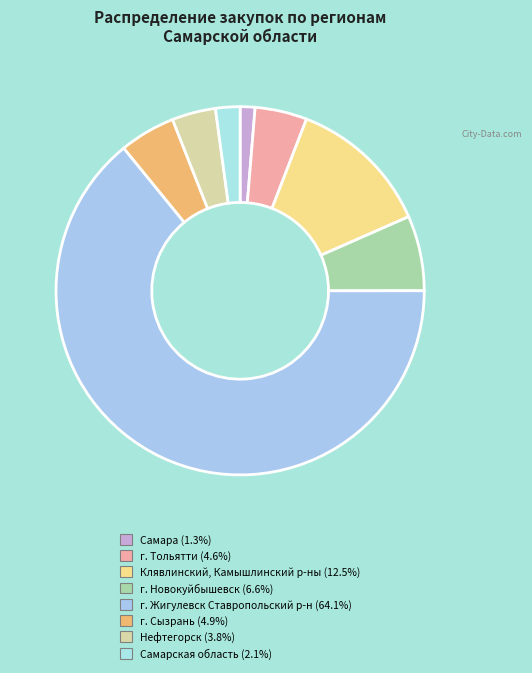

How many segments does this pie chart have?

8